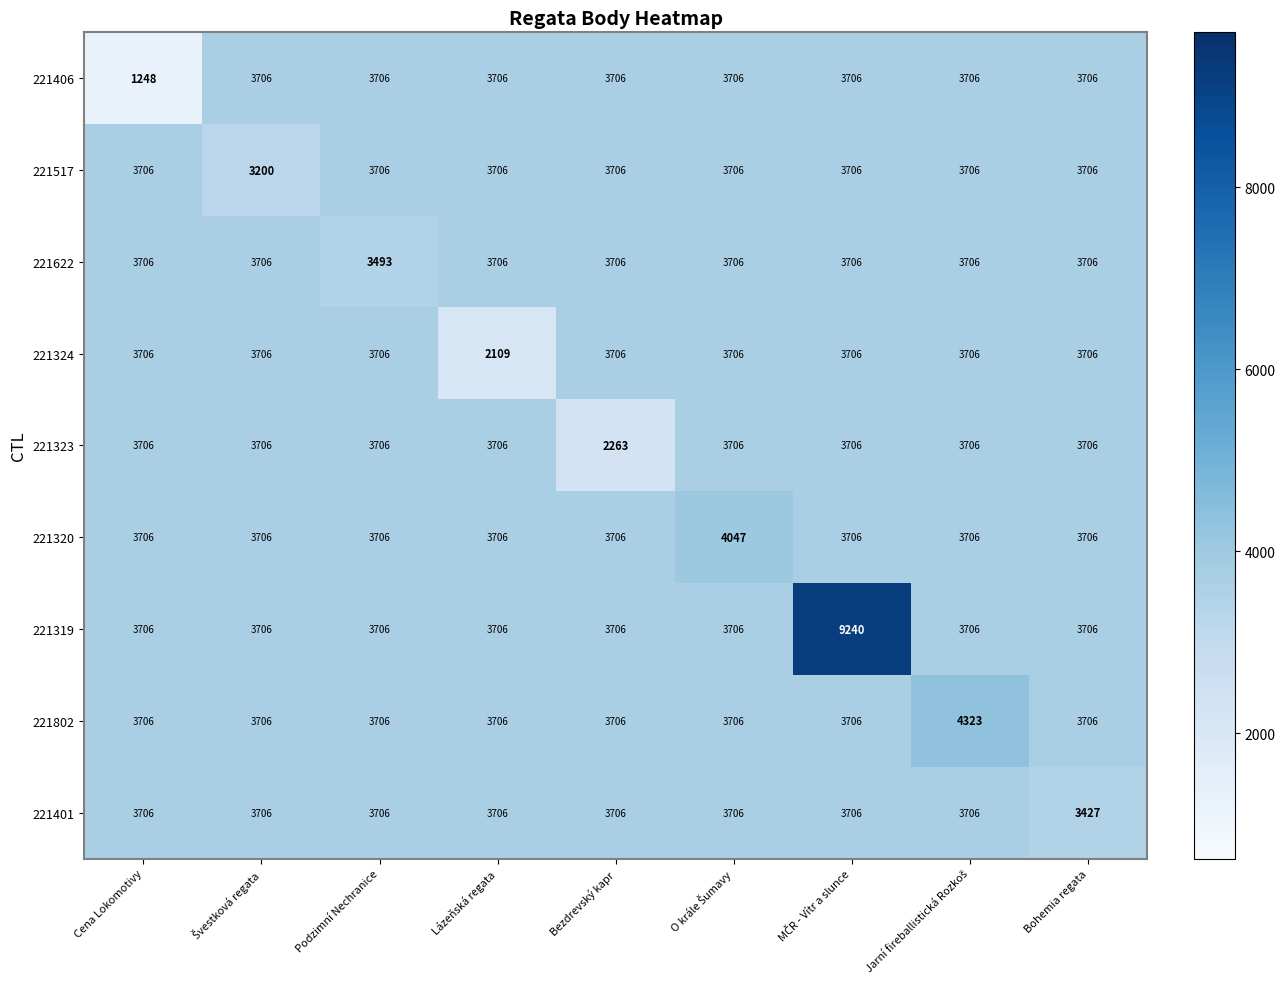

At how many categories does at least one series exceed 3169?

9